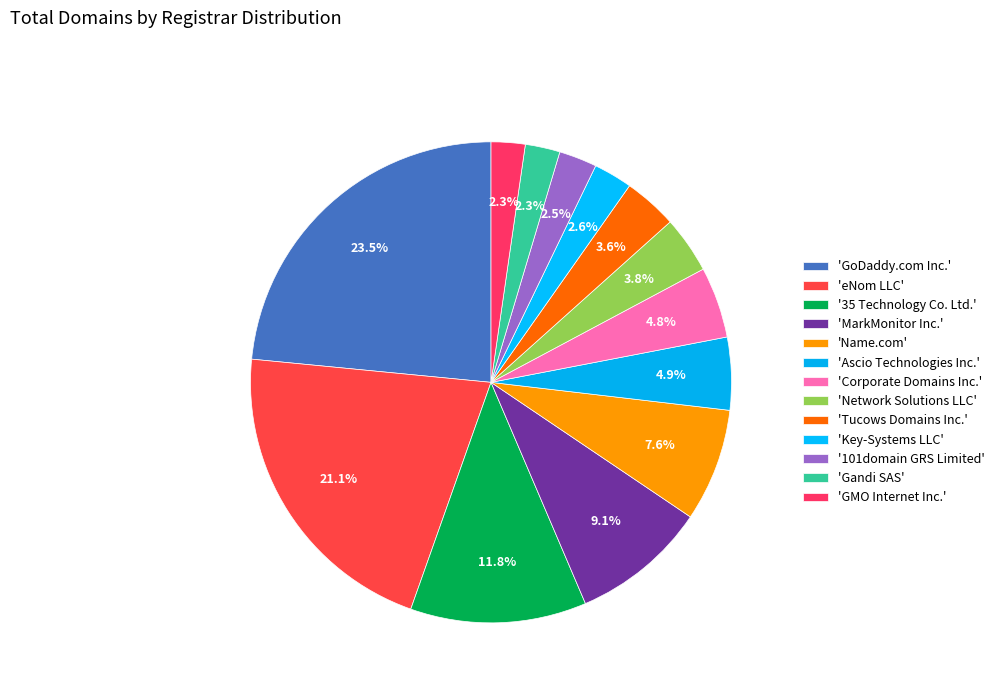

Does any single category account for the majority?

No